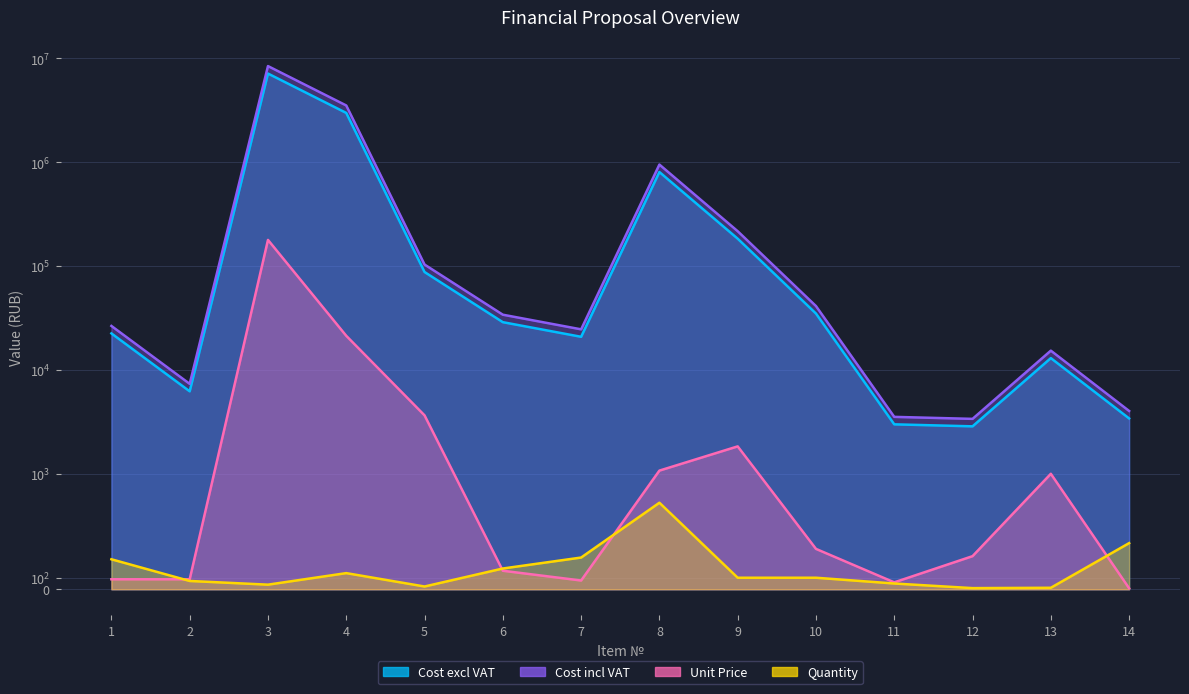

Where is Quantity nearest to the value 380?

14